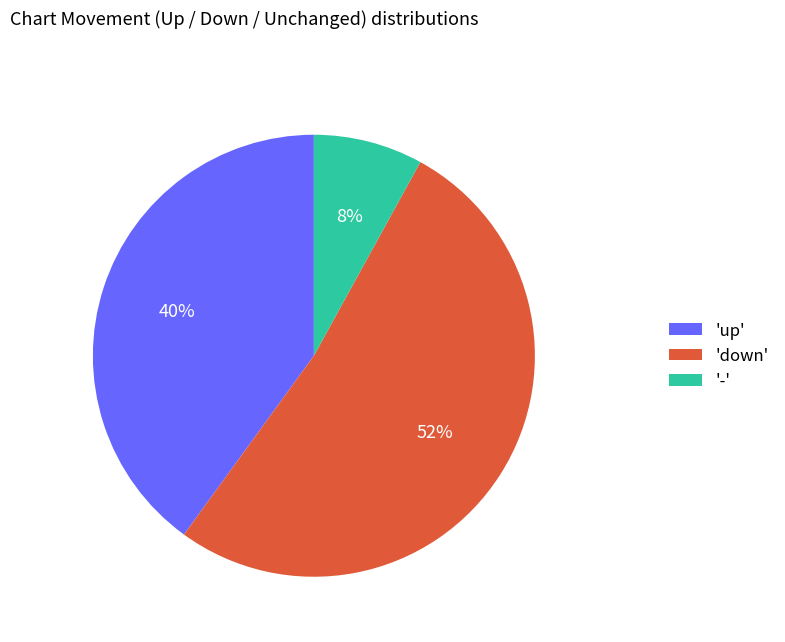

What is the majority slice?

'down'